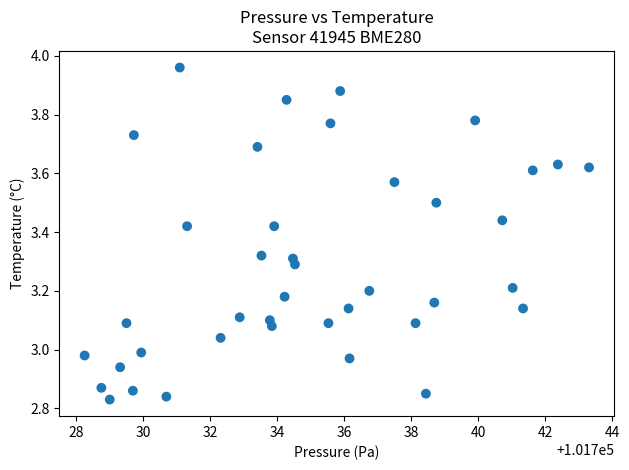

What is the range of Y values (max minus min)?

1.1